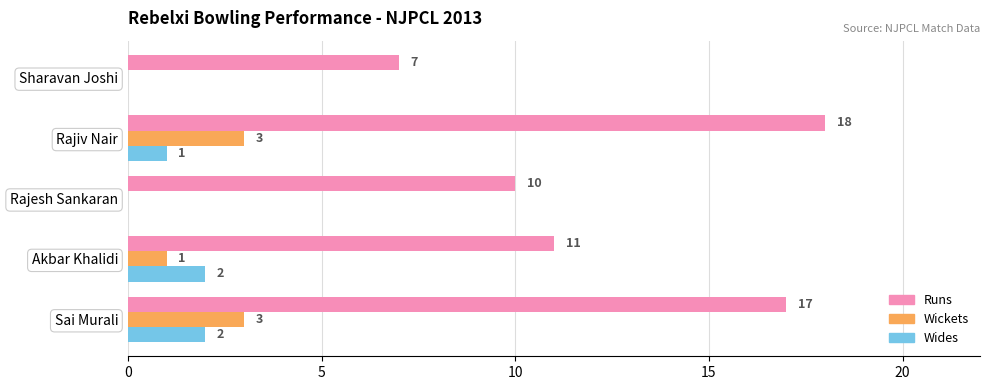

What is the maximum value shown in the chart?

18